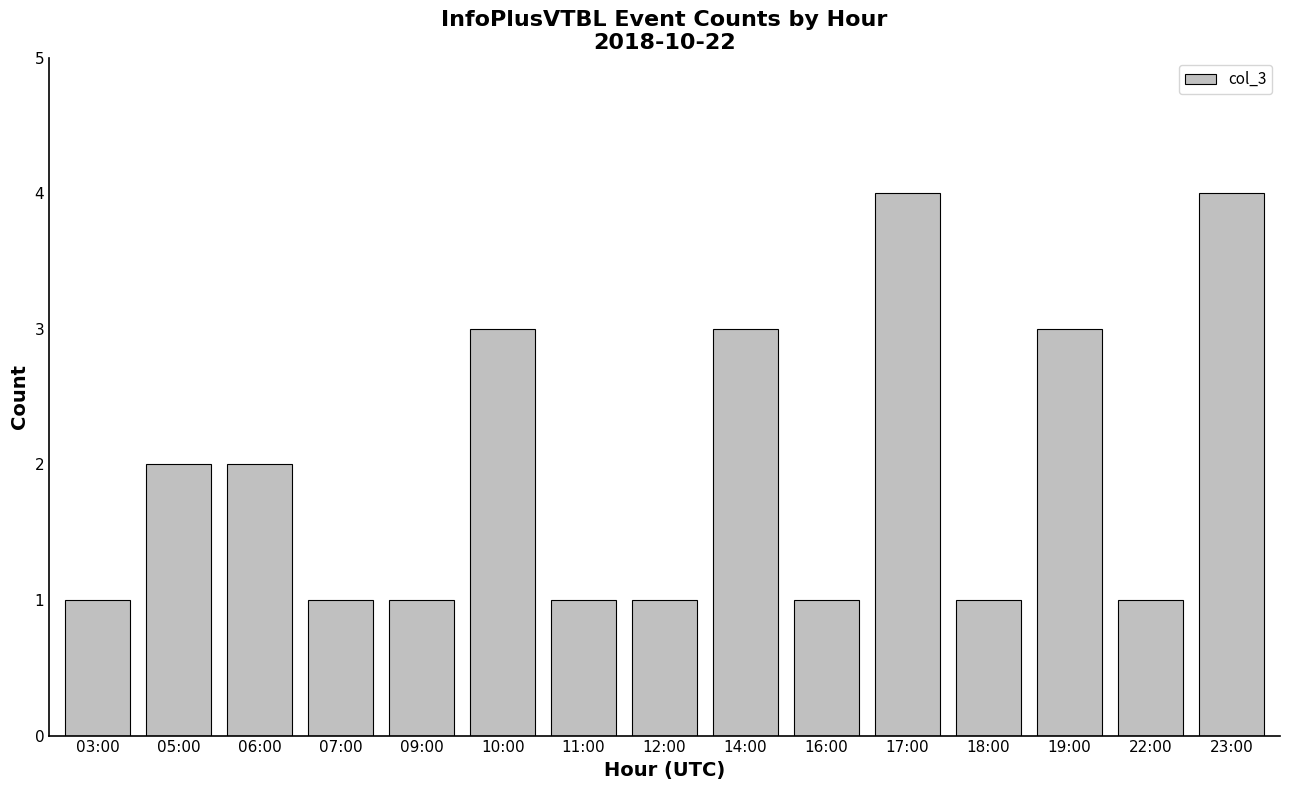

What is the label of the 5th bar from the right?

17:00